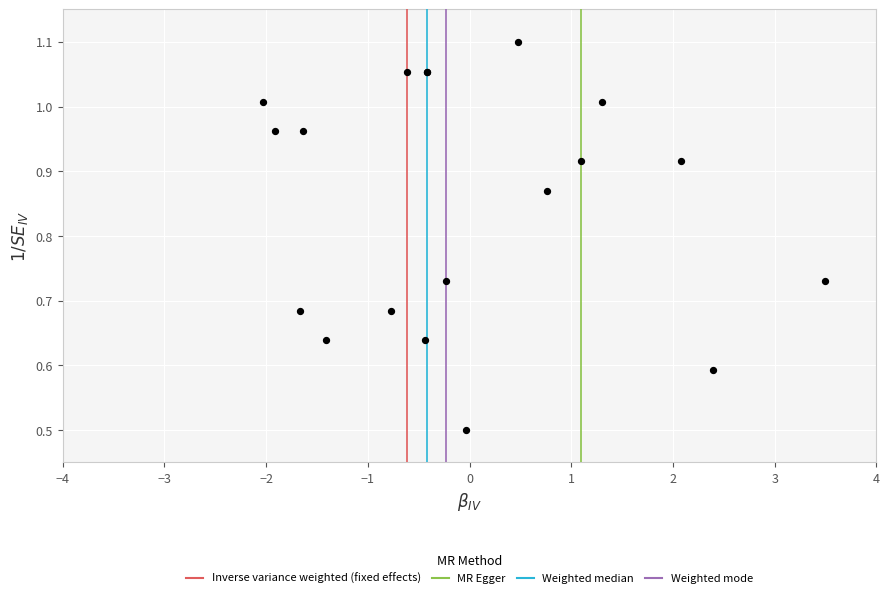

What Y value in the scatter plot is closest to 0?

0.5